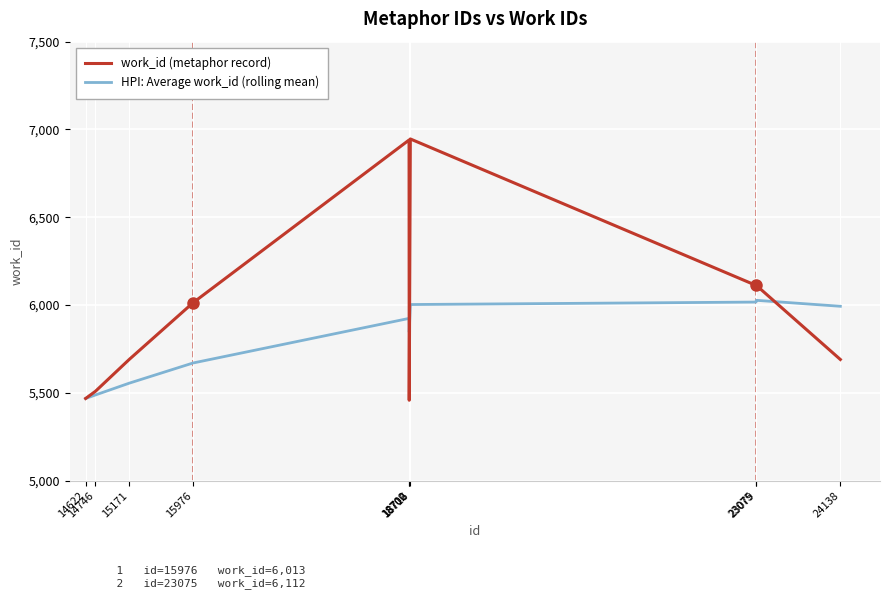

What is the minimum value shown in the chart?

5458